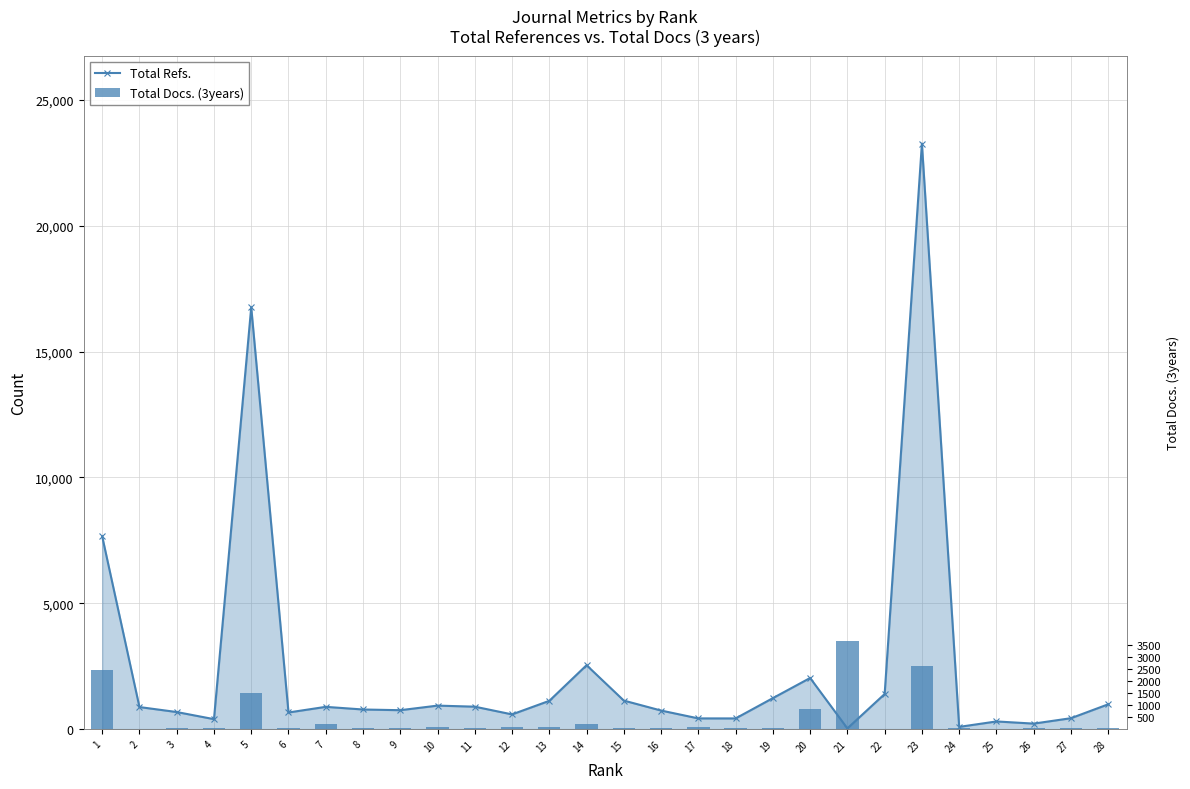

What is the value of the Total Docs. (3years) bar at the 5th from the left?

1433.8